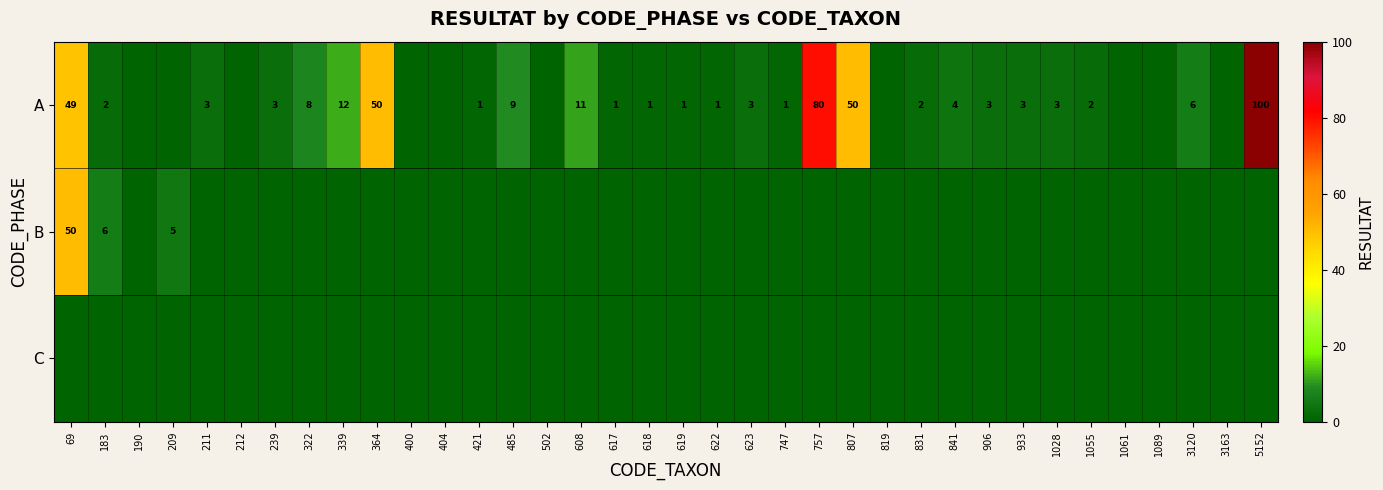

What is the difference between the A values at 322 and 841?

4